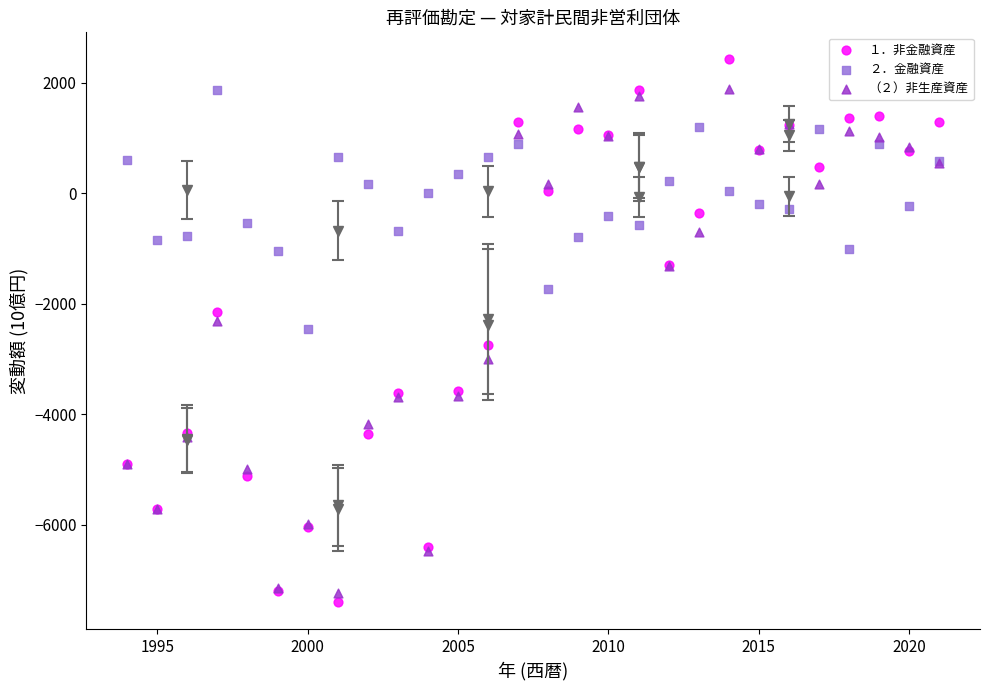

What are all the series names shown in the legend?

１．非金融資産, ２．金融資産, （２）非生産資産